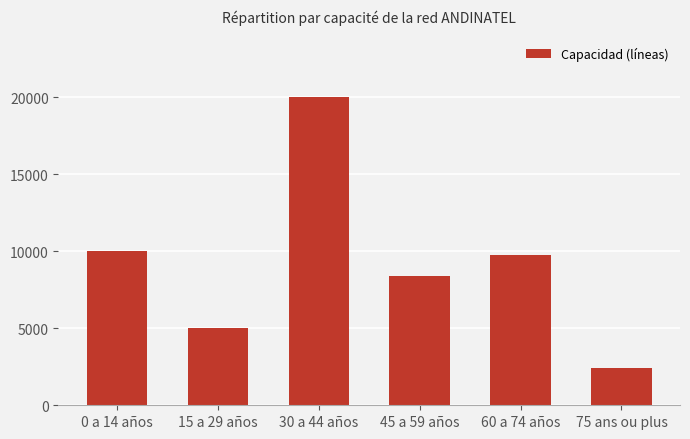

What is the label of the 2nd bar from the right?

60 a 74 años